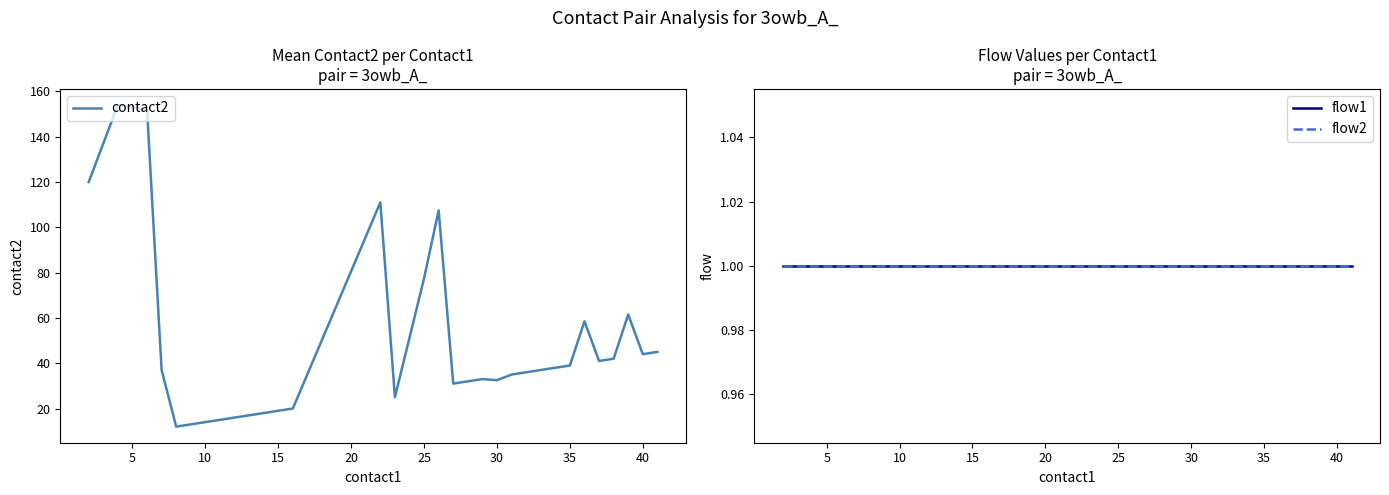

True or false: flow2 and flow1 cross at least once.

False